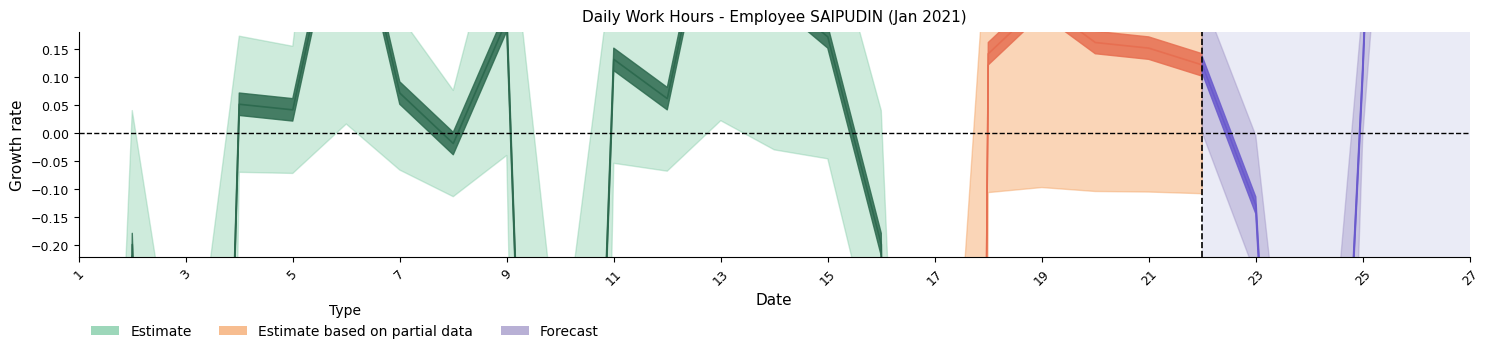

What is the sum of all values?

286.2